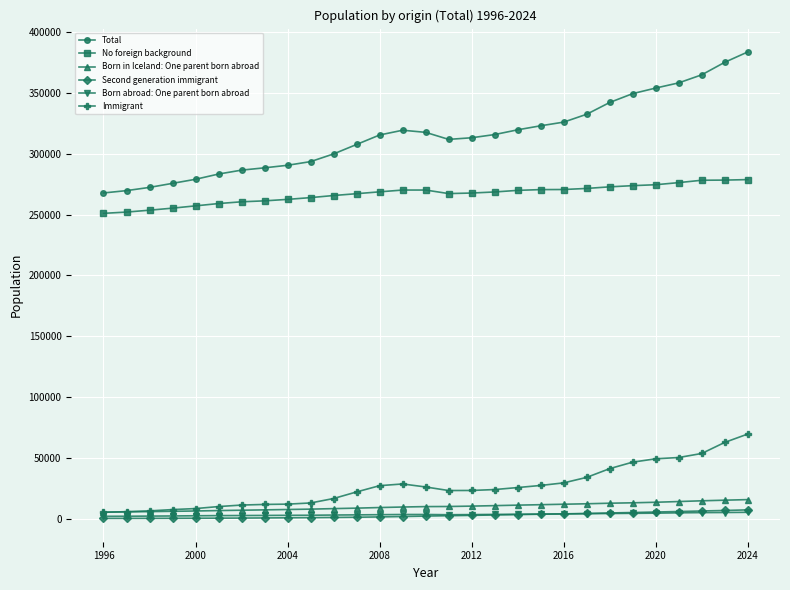

What is the value of the No foreign background point at the 28th from the left?

278384